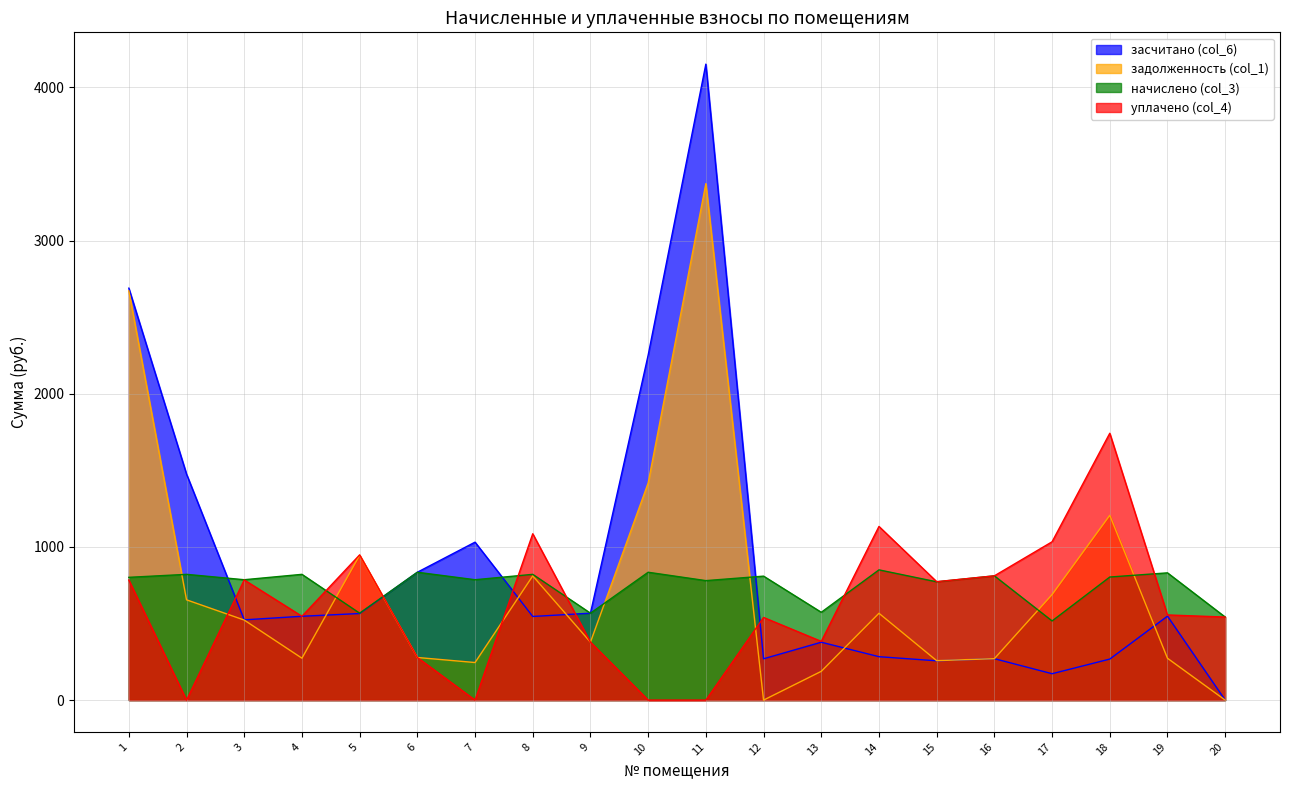

True or false: задолженность (col_1) has more than 1 points higher than both neighbors.

True